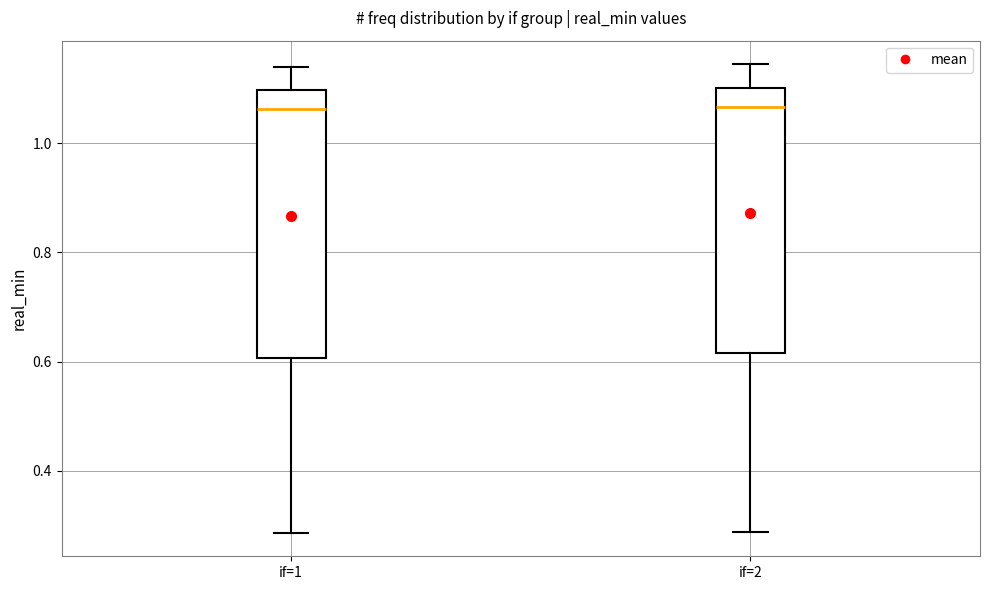

Where does the lower whisker of the box for if=2 end on the y-axis? The values are not printed on the chart, so give them approximately, as read against the axis.

0.28